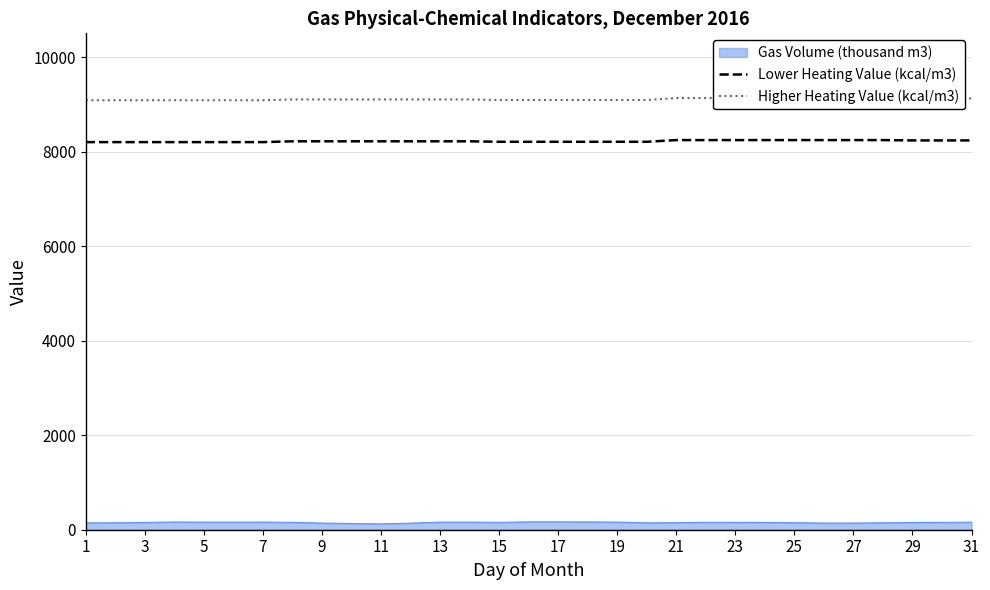

True or false: Gas Volume (thousand m3) and Lower Heating Value (kcal/m3) cross at least once.

False